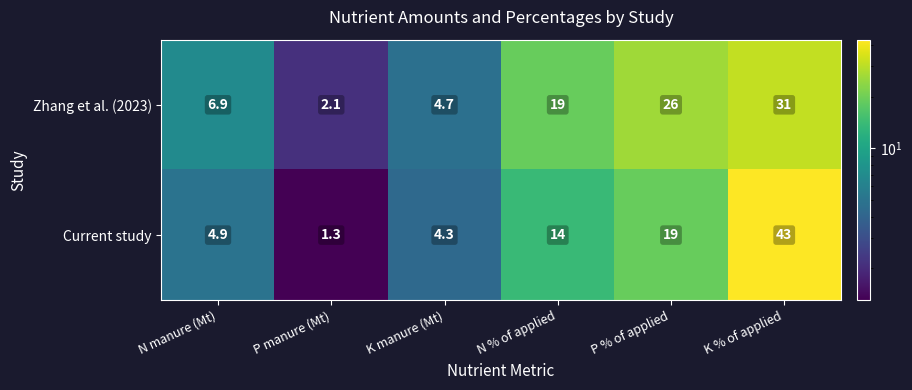

Which label corresponds to the smallest value in the chart?

P manure (Mt)